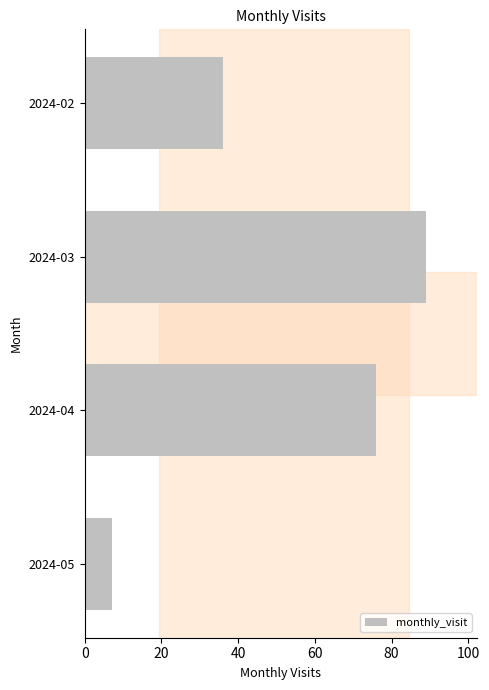

The chart shows a value of 76 at 2024-04. True or false?

True